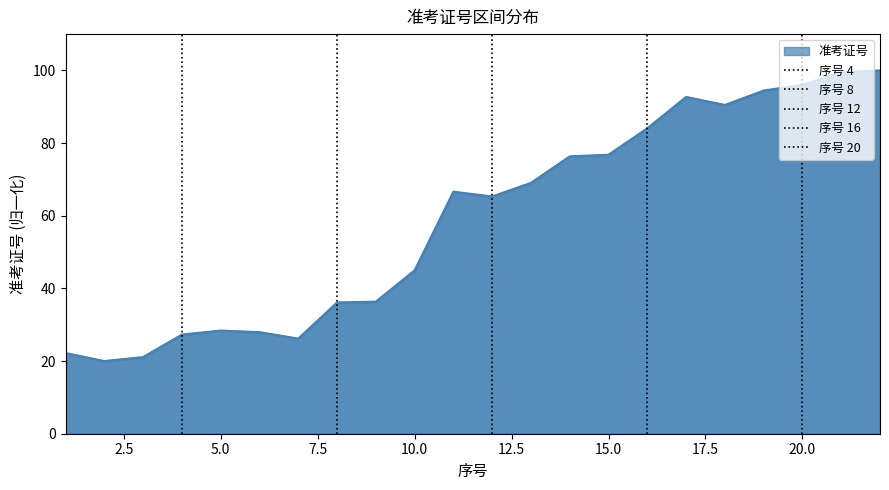

List the labels in order of value, largest first.

22, 21, 20, 19, 17, 18, 16, 15, 14, 13, 11, 12, 10, 9, 8, 5, 6, 4, 7, 1, 3, 2